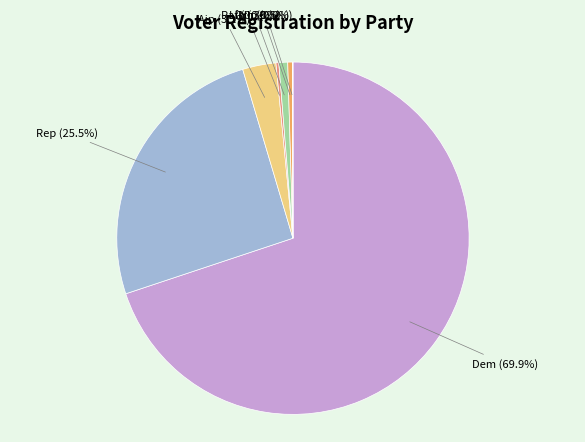

Does any single category account for the majority?

Yes